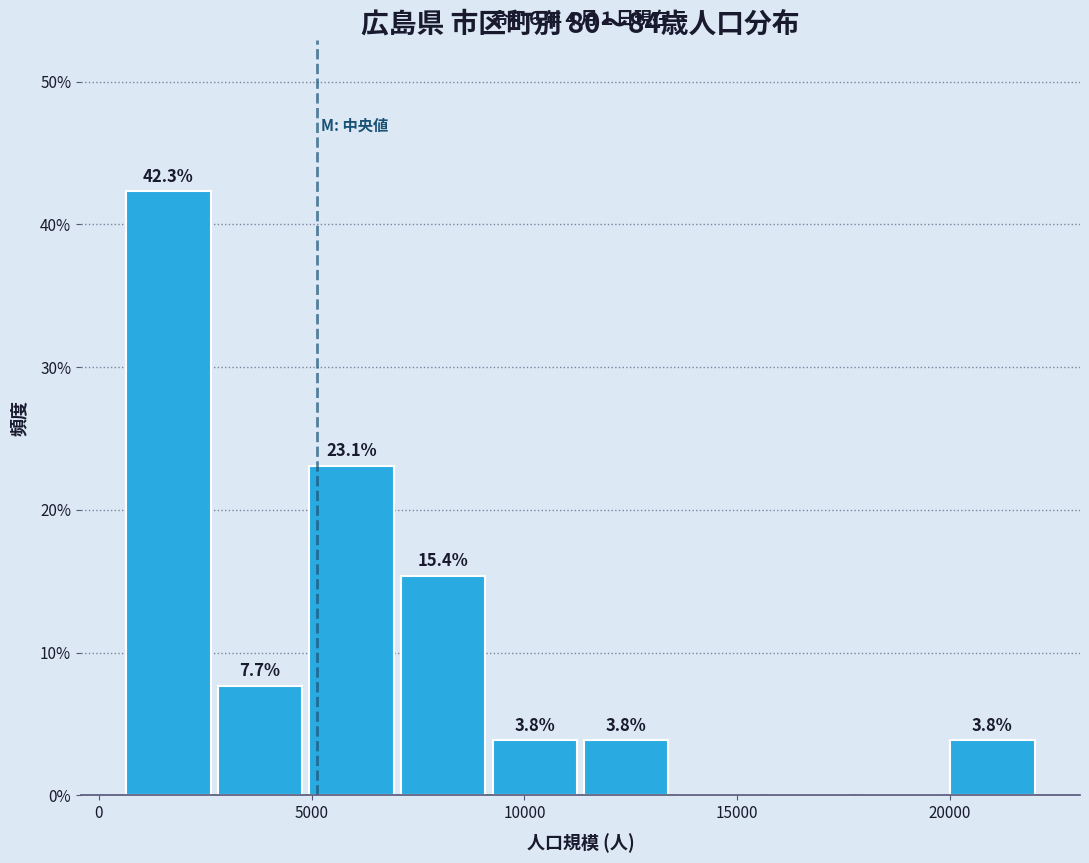

Which range on the x-axis has the tallest bar?

500 to 3000